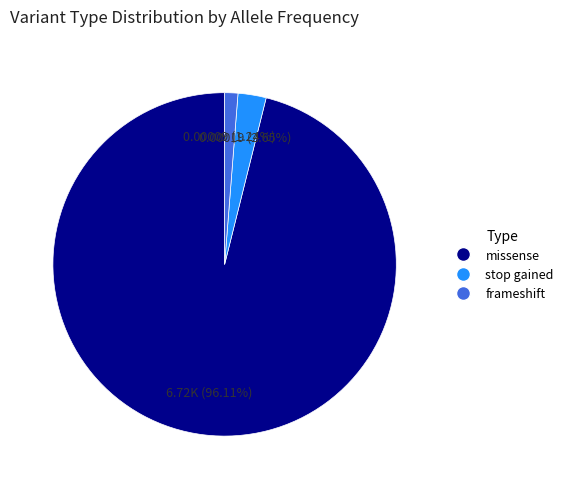

Which slice is the largest?

missense